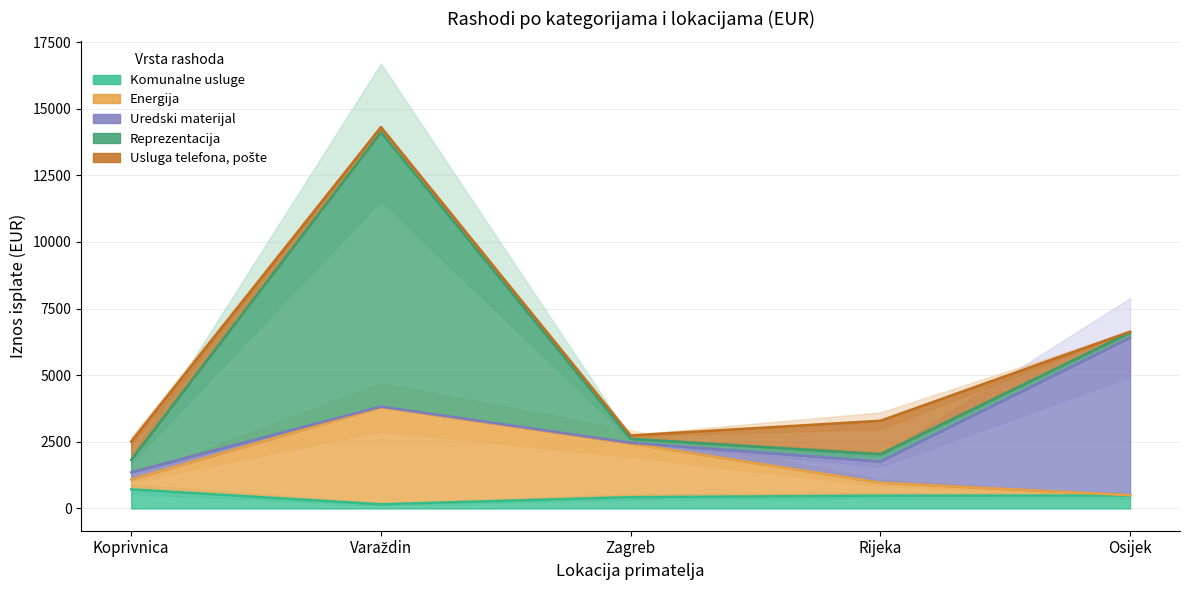

Which series has the largest total across all categories?

Reprezentacija